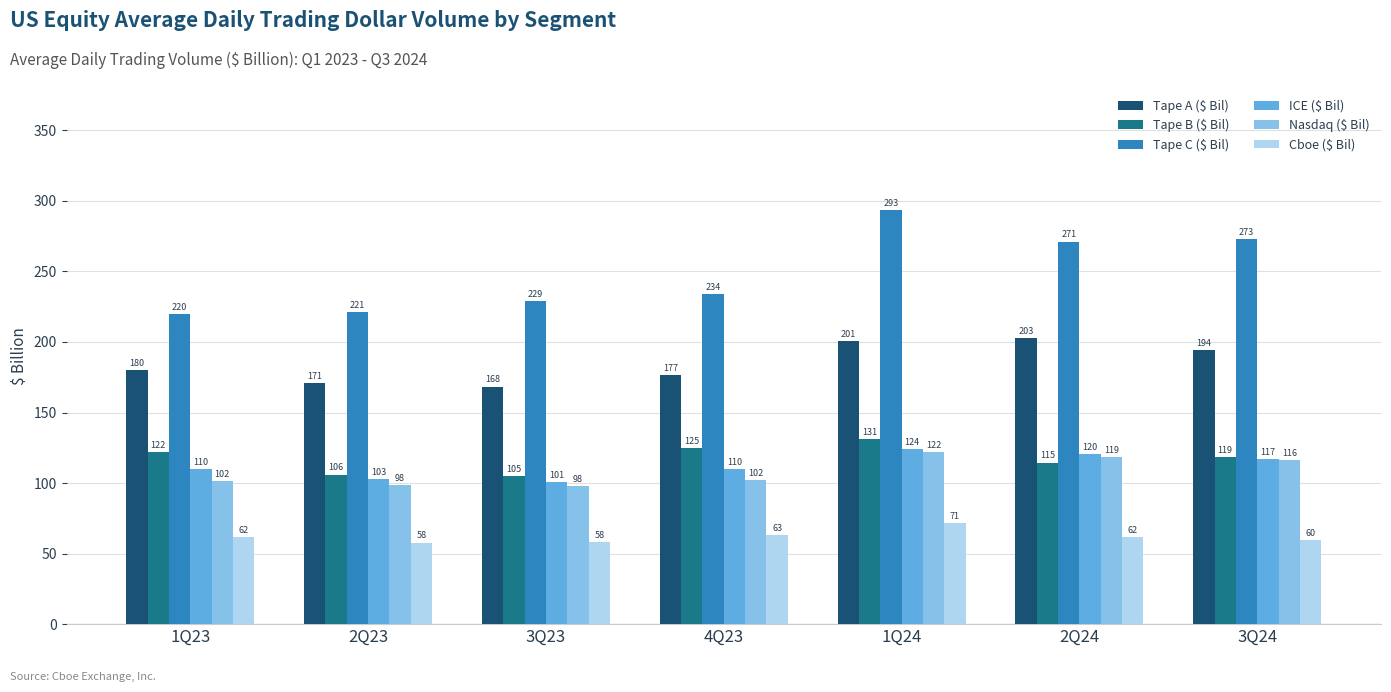

What is the sum of all ICE ($ Bil) values?

784.8